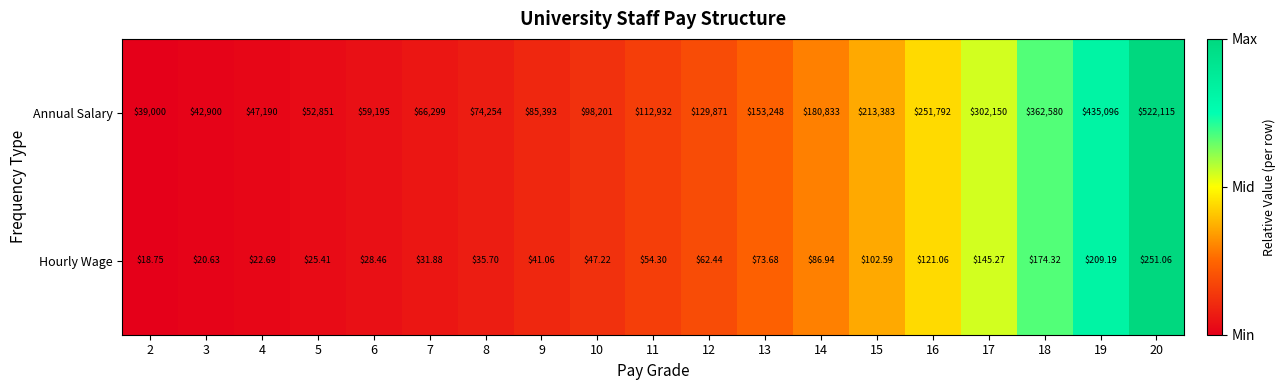

List the series in order of their overall mean, lowest first.

Hourly Wage, Annual Salary